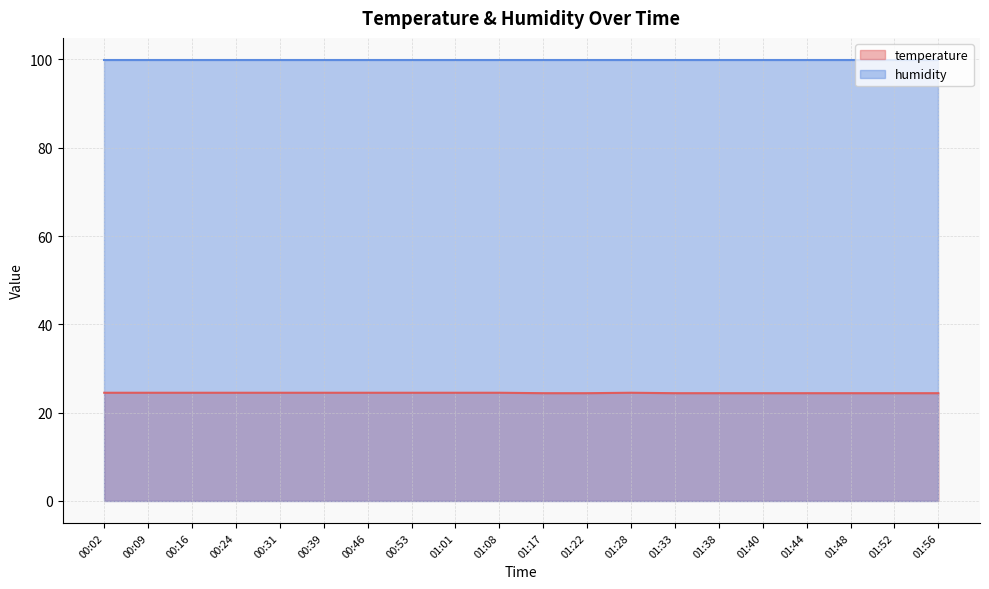

At which label is the value closest to 24?

01:17